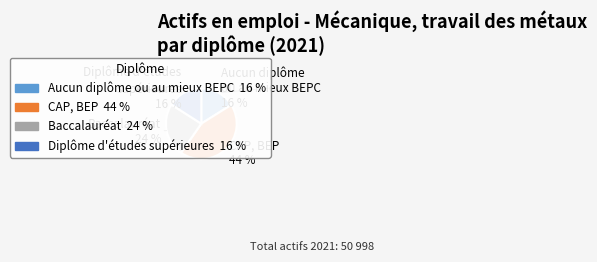

Do Aucun diplôme ou au mieux BEPC and Baccalauréat together represent more than half of the pie?

No